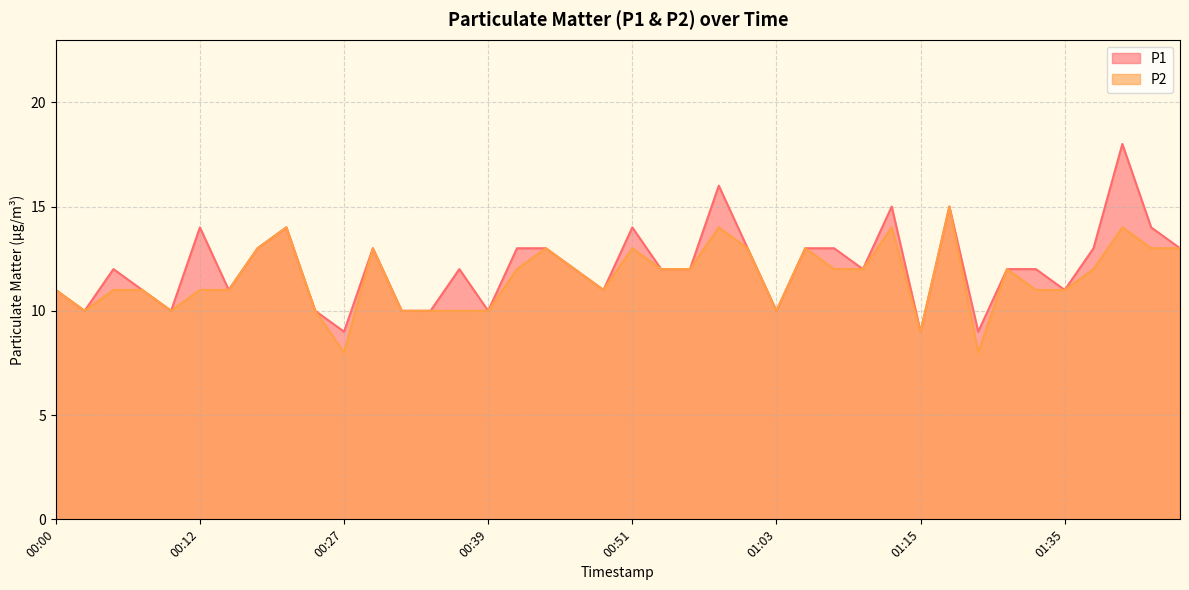

At which category is the sum across all series the highest?

01:40